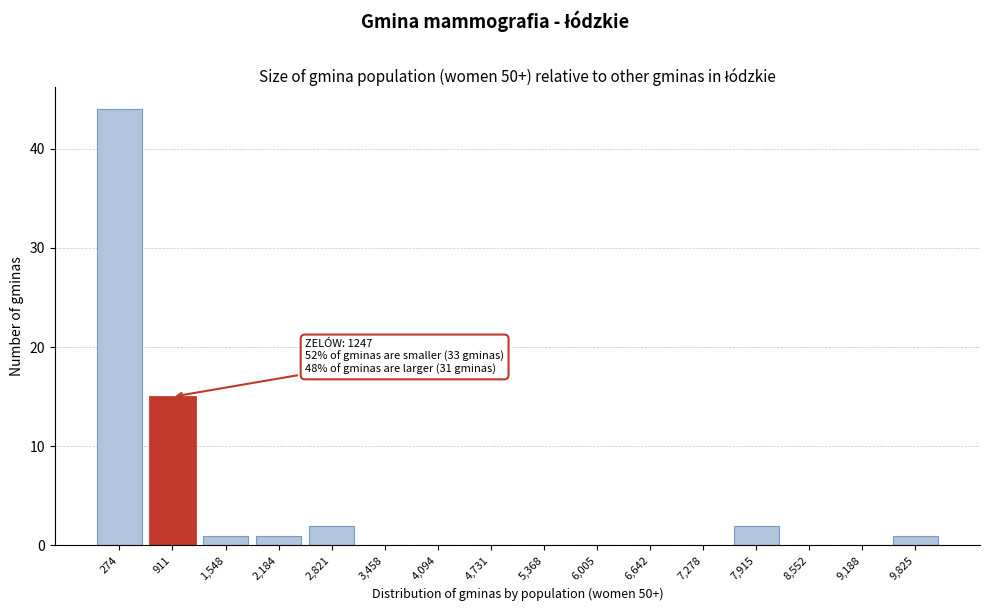

Reading left to right, transcribe all the data shown in this chart.

274=44	911=15	1,548=1	2,184=1	2,821=2	3,458=0	4,094=0	4,731=0	5,368=0	6,005=0	6,642=0	7,278=0	7,915=2	8,552=0	9,188=0	9,825=1